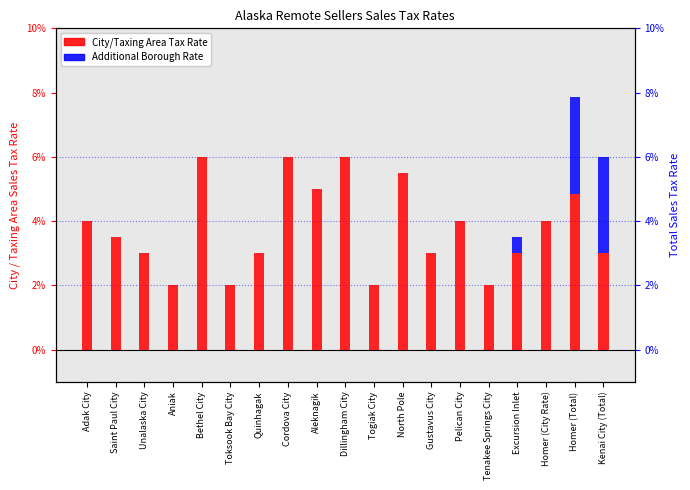

What is the sum of the City/Taxing Area Tax Rate values at Cordova City and Aniak?

0.1